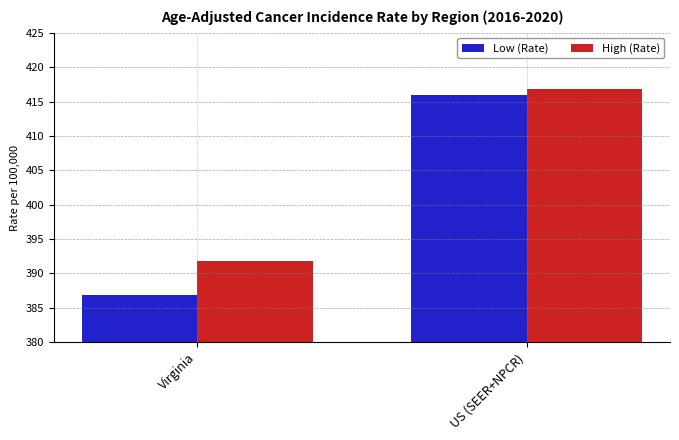

How many bars are there in each group?

2